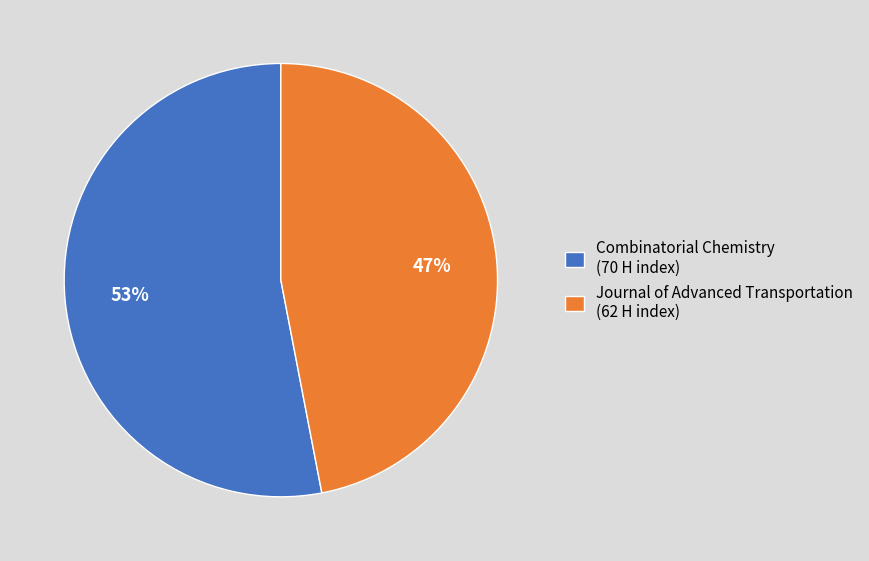

Between Combinatorial Chemistry (70 H index) and Journal of Advanced Transportation (62 H index), which is larger?

Combinatorial Chemistry (70 H index)